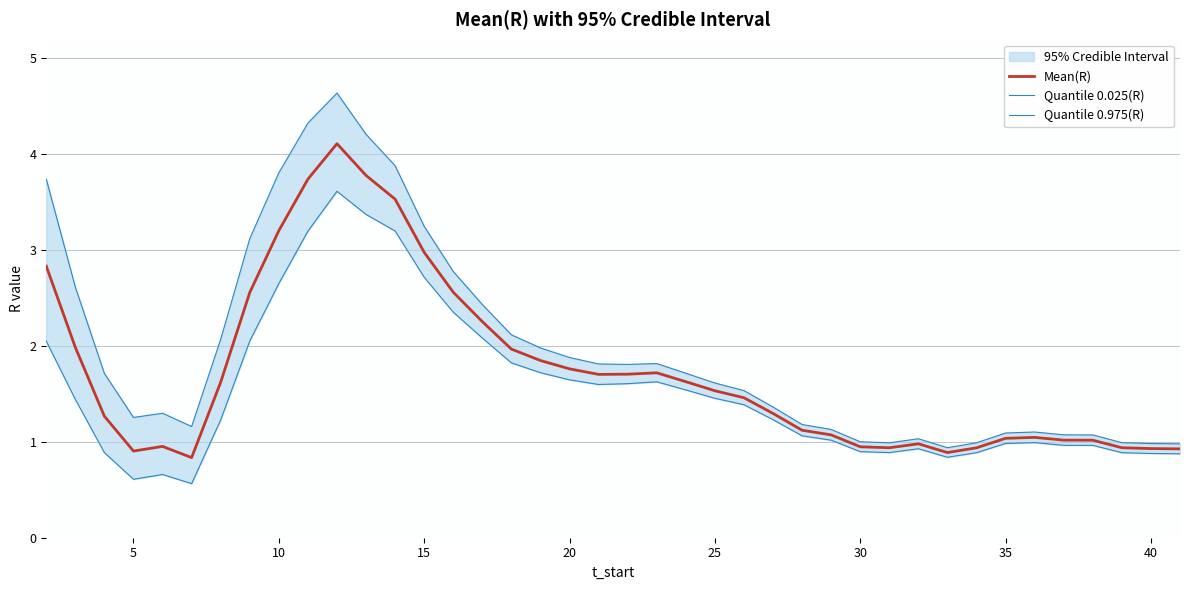

What is the highest value of the Mean(R) series?

4.1